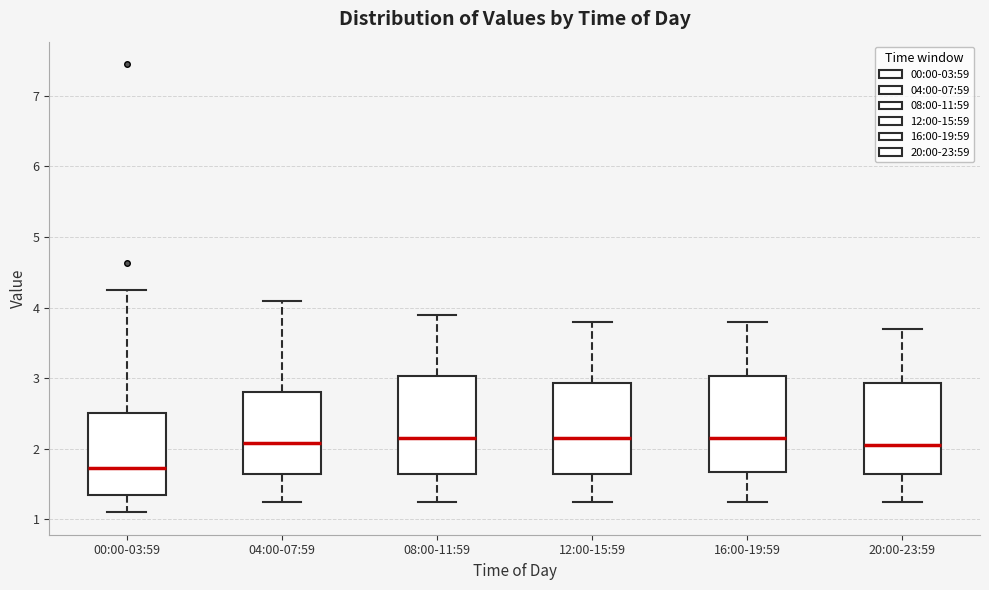

Where is the upper edge of the box for 00:00-03:59 on the y-axis? The values are not printed on the chart, so give them approximately, as read against the axis.

2.5